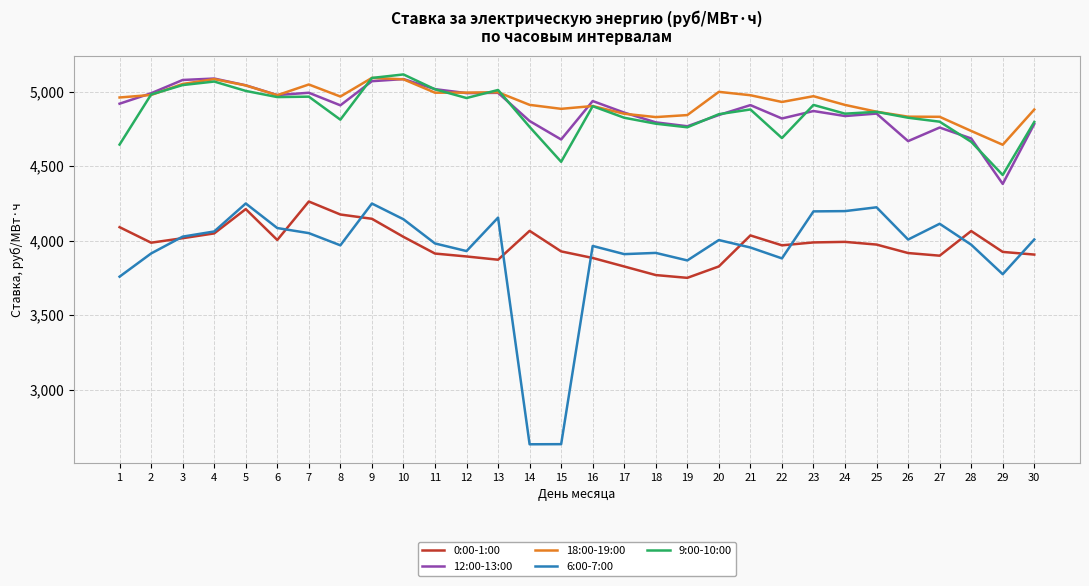

Which series has the largest range (max minus min)?

6:00-7:00